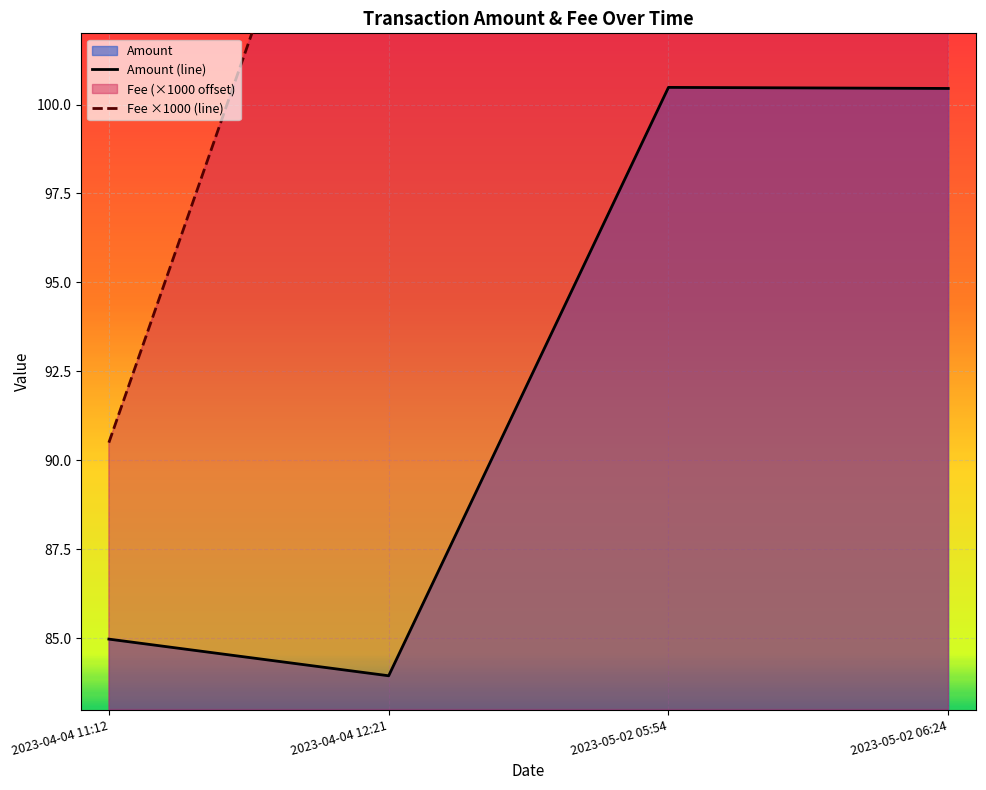

What position from the left is 2023-05-02 05:54?

3